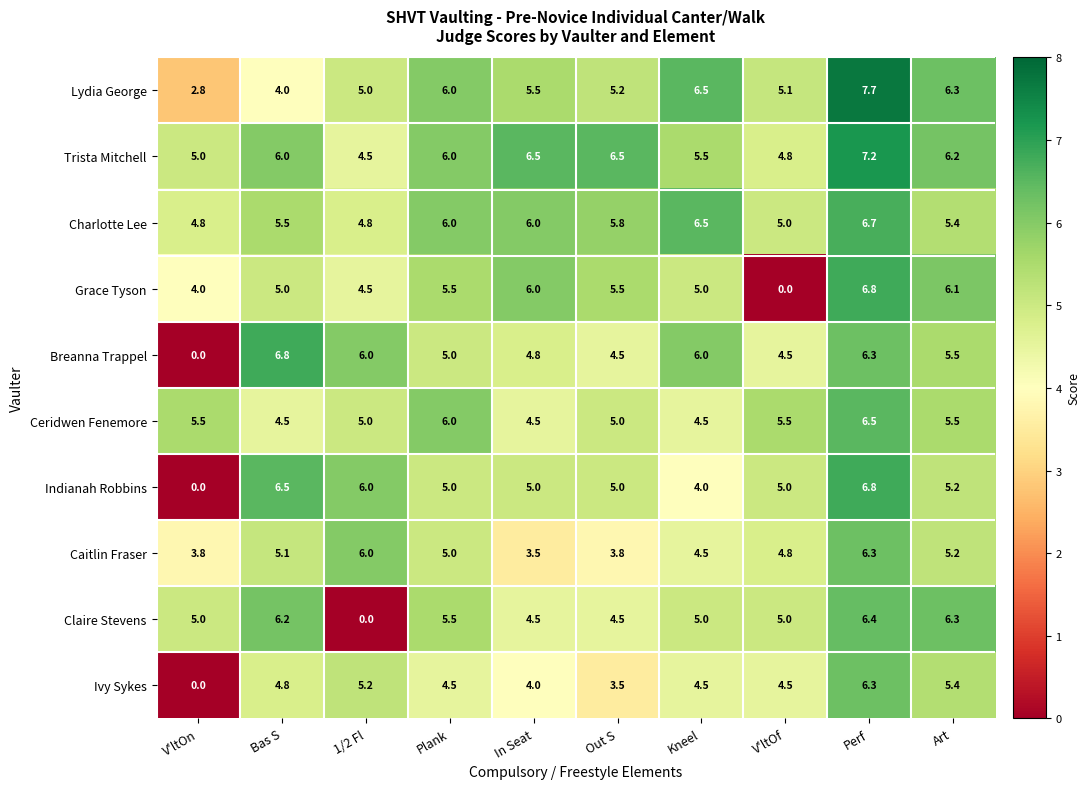

At which label does Trista Mitchell reach its minimum?

1/2 Fl